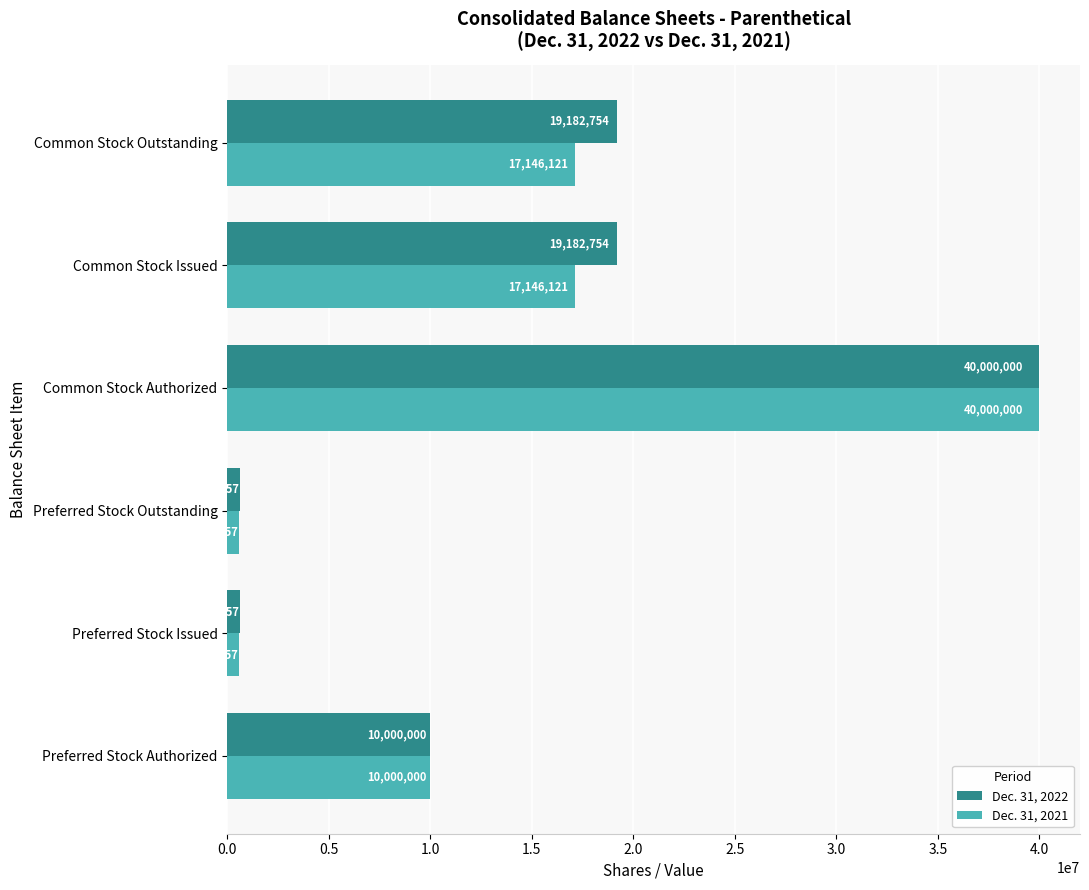

What is the difference between the second highest and second lowest values in the Dec. 31, 2022 series?

18564497